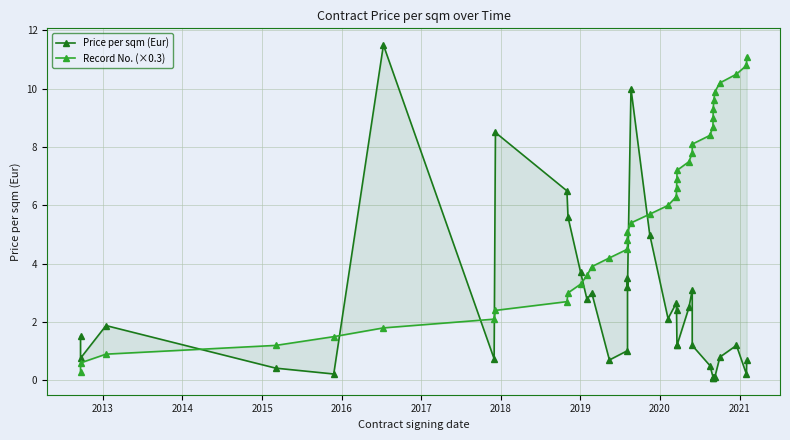

Which series ends up on top after the final intersection of Record No. (×0.3) and Price per sqm (Eur)?

Record No. (×0.3)